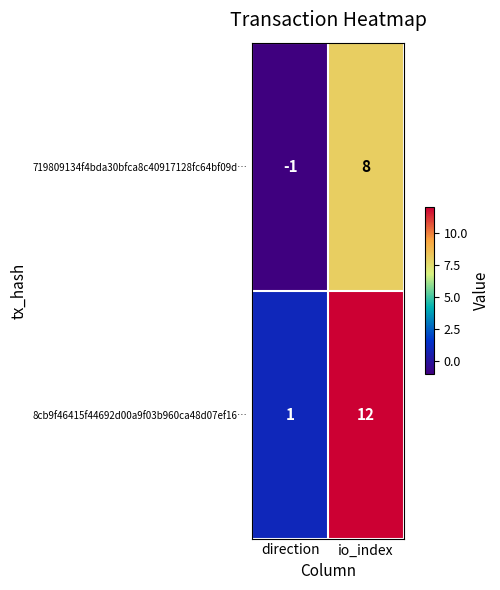

True or false: 8cb9f46415f44692d00a9f03b960ca48d07ef16… has a value of 12 at io_index.

True